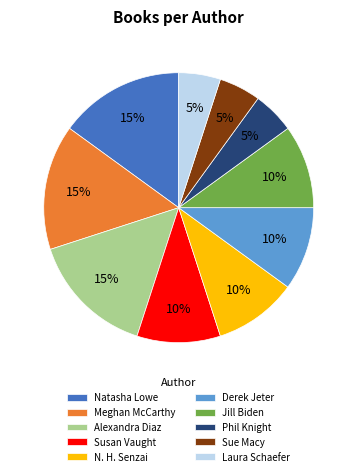

Do Alexandra Diaz and Susan Vaught together represent more than half of the pie?

No